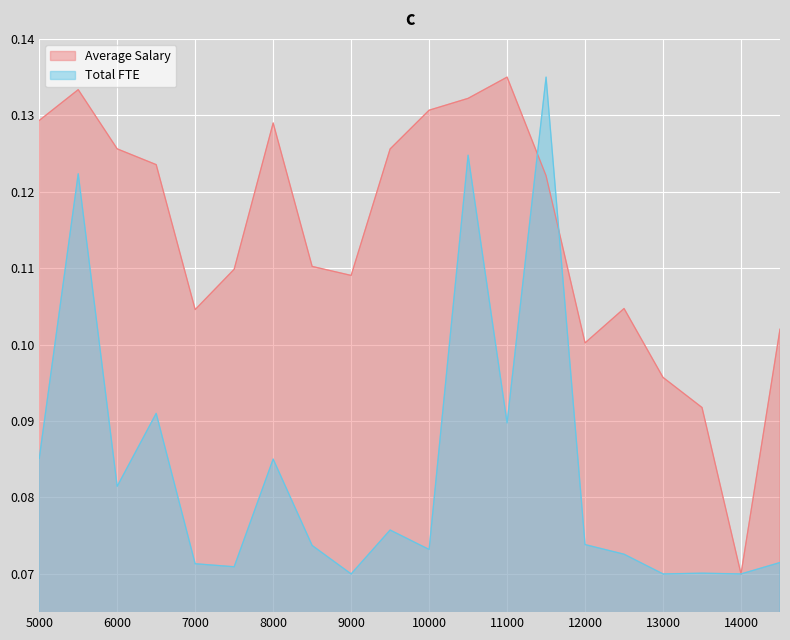

Where is Average Salary nearest to the value 0?

14000